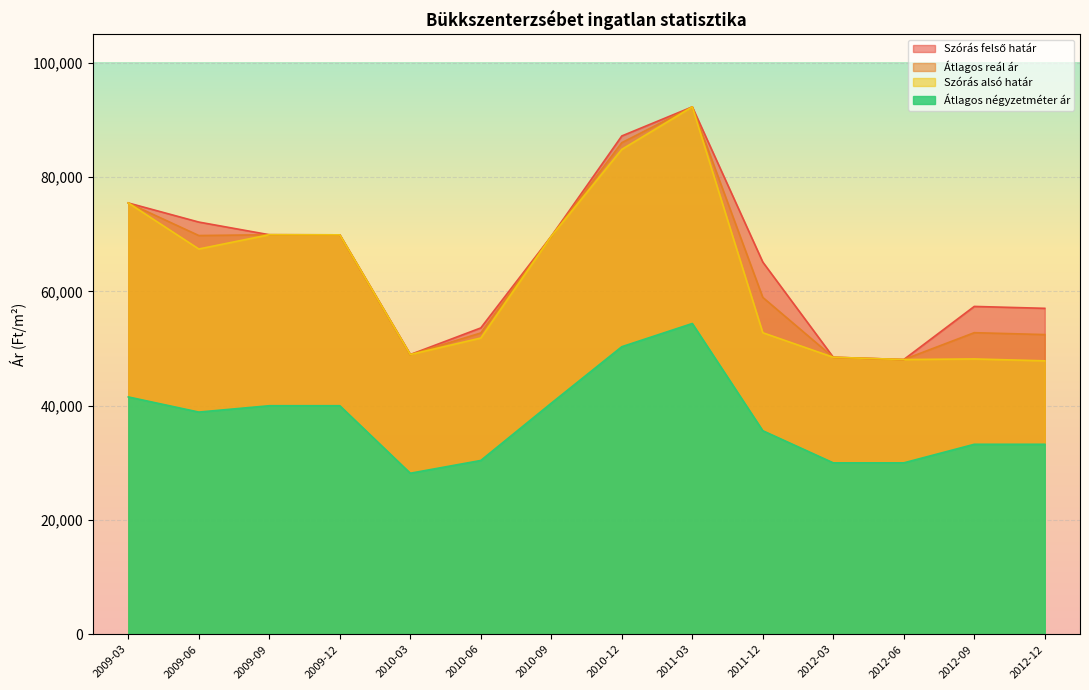

At which category does Átlagos négyzetméter ár reach its first local valley?

2009-06